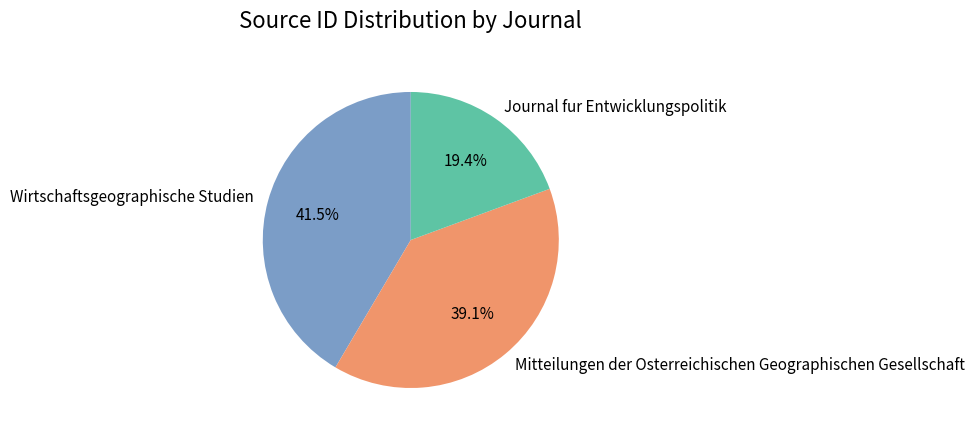

To the nearest percent, what is the difference between the largest and smallest slice percentages?

22%